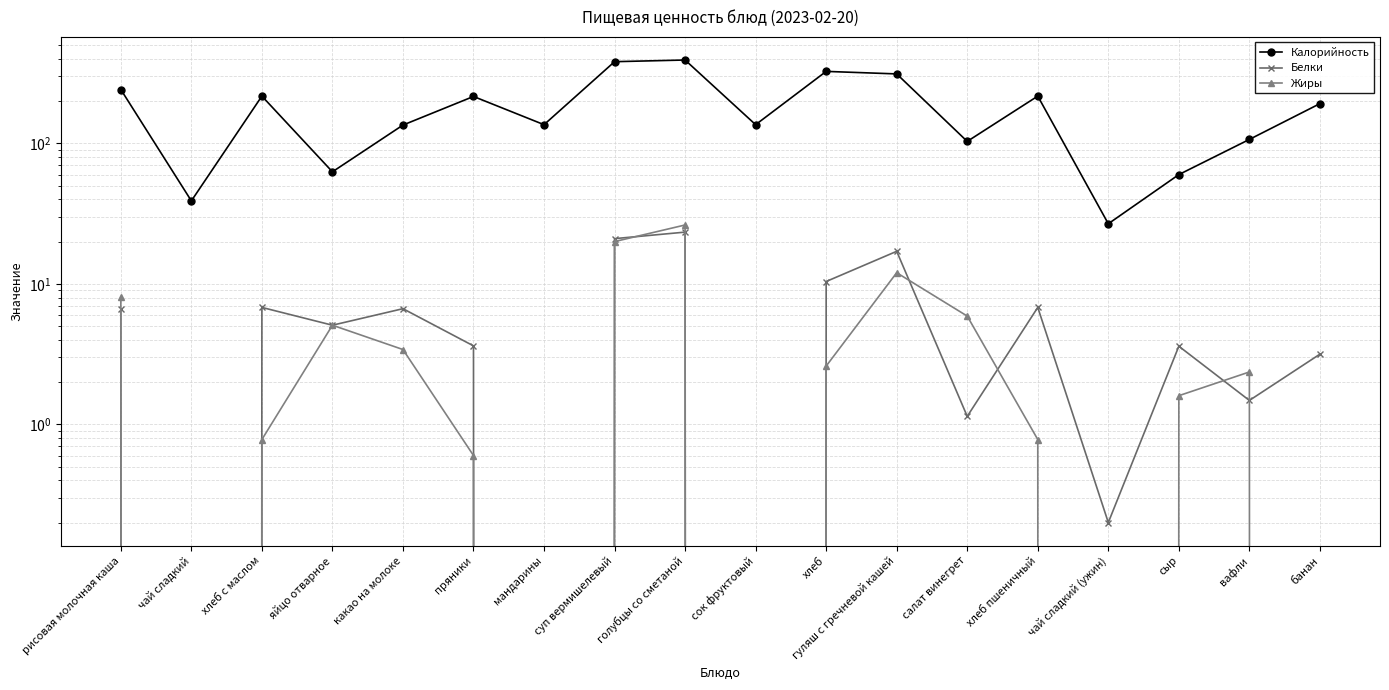

What position from the left is салат винегрет?

13